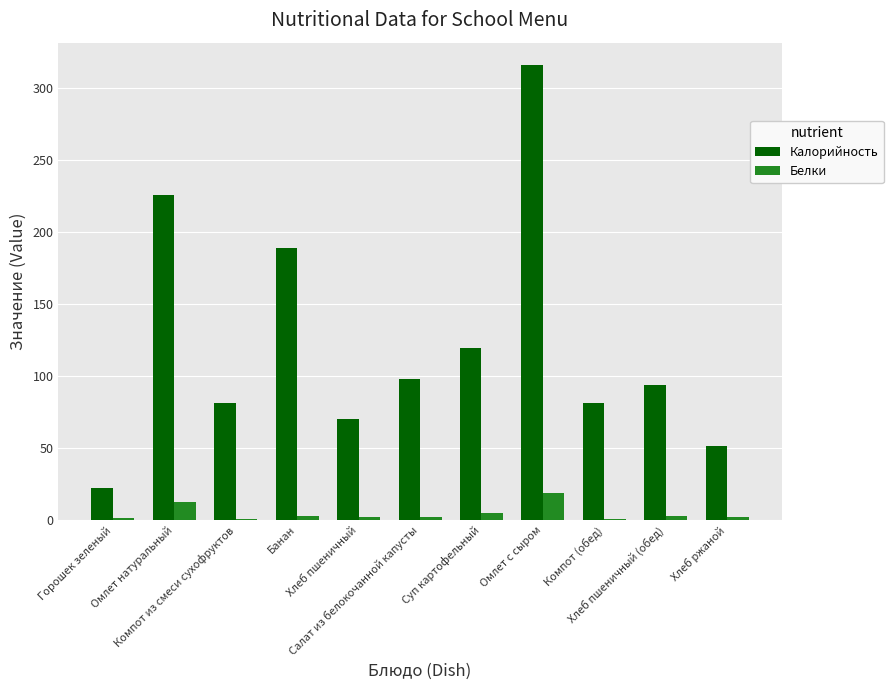

What is the maximum value shown in the chart?

315.8